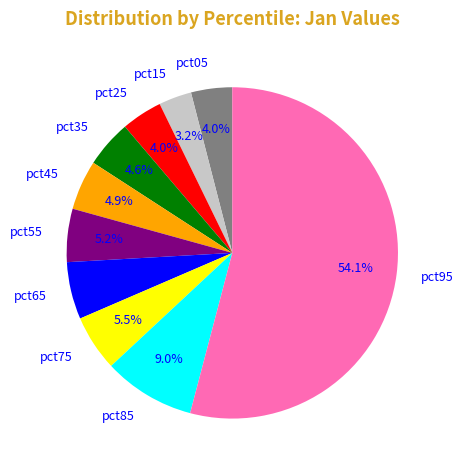

What percentage is the pct85 slice, to the nearest percent?

9%